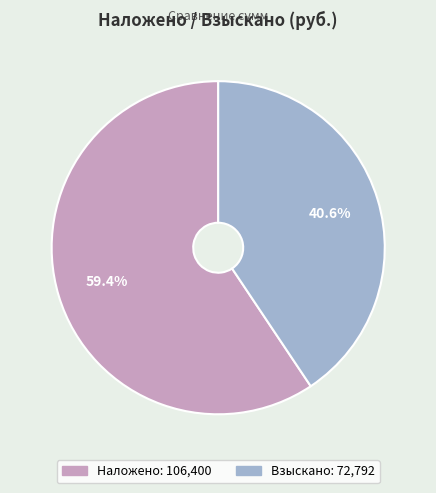

Between Наложено and Взыскано, which is larger?

Наложено